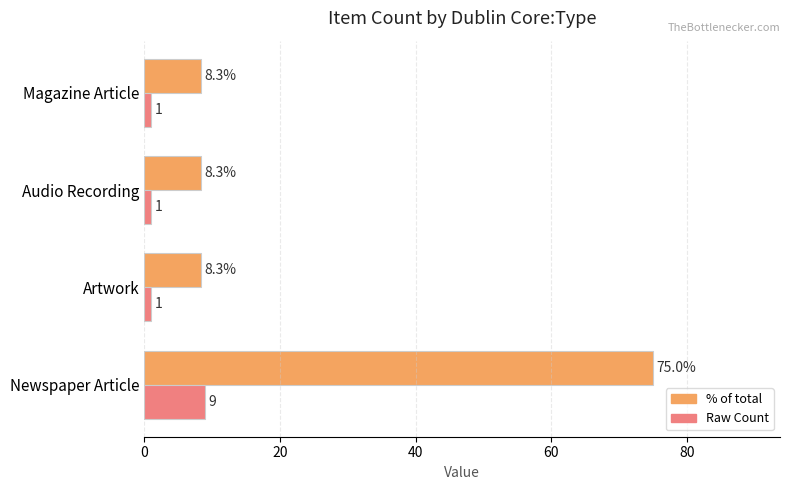

What is the maximum value shown in the chart?

75.0